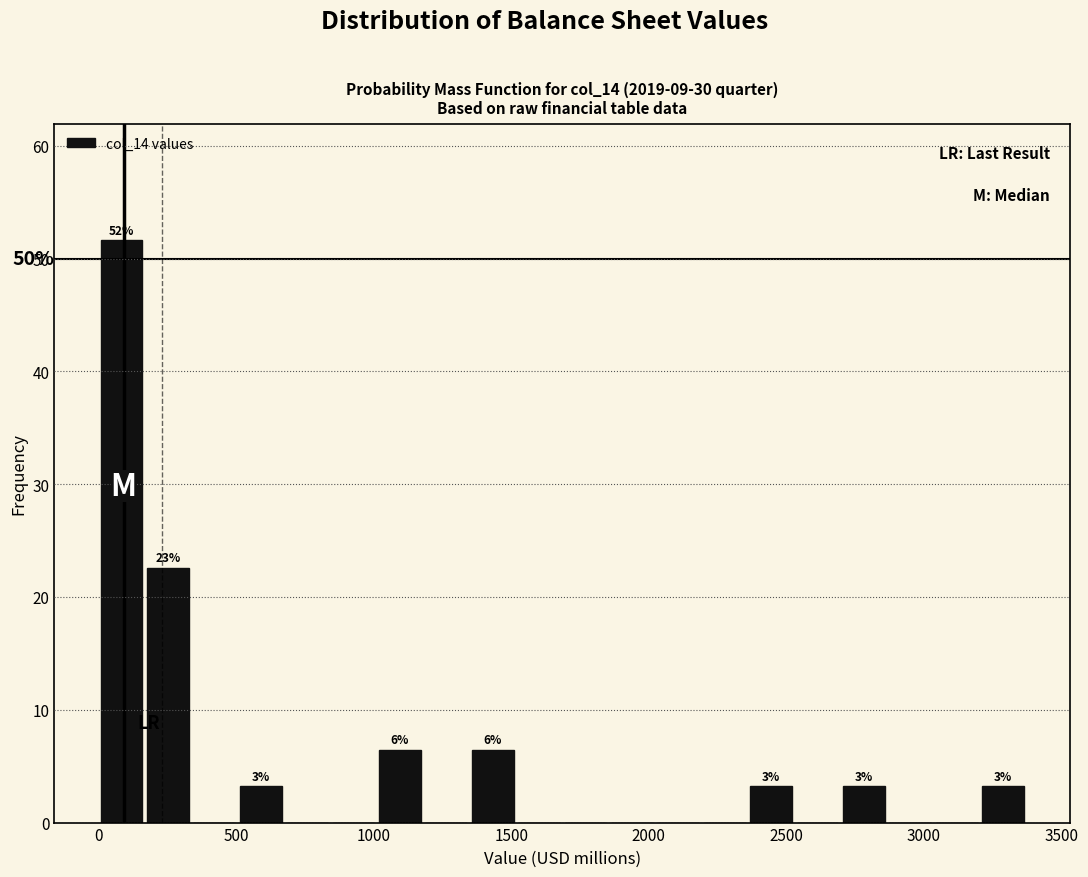

Read against the x-axis, roughly where is the centre of the tallest bar?

100